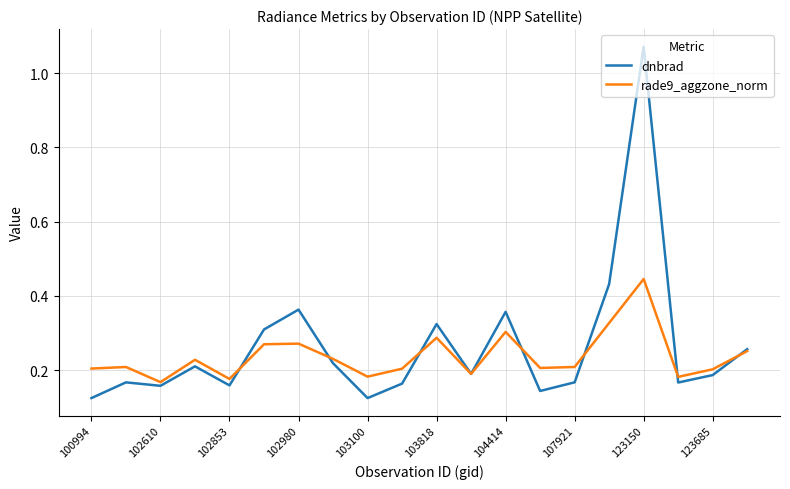

List the series in order of their peak value, highest first.

dnbrad, rade9_aggzone_norm